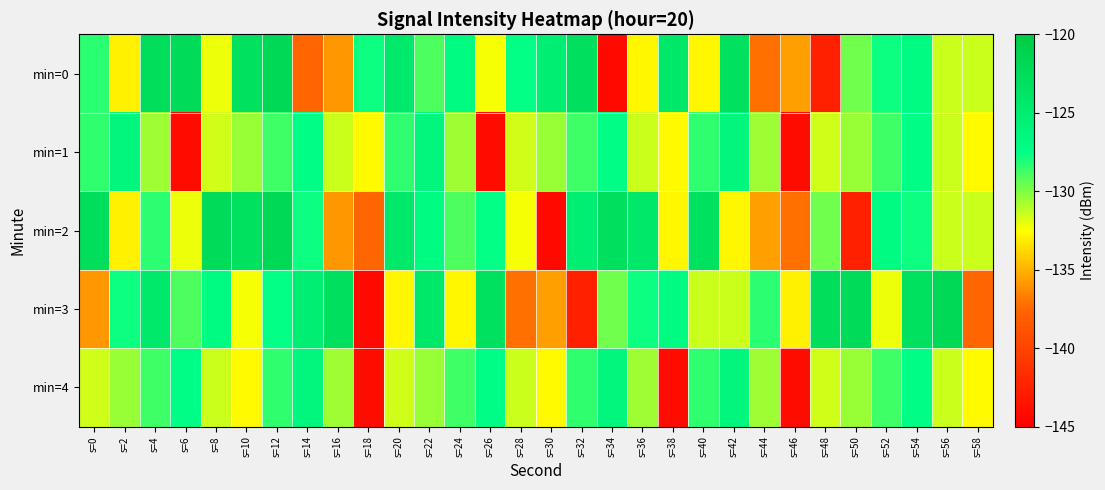

Rank the series at s=6 from lowest to highest value.

min=1, min=2, min=3, min=4, min=0